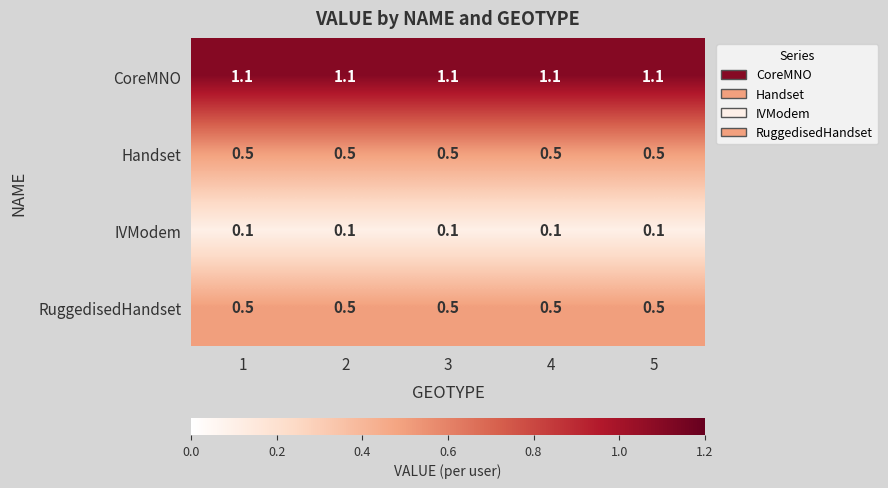

Is it true that RuggedisedHandset equals 0.5 at 4?

True